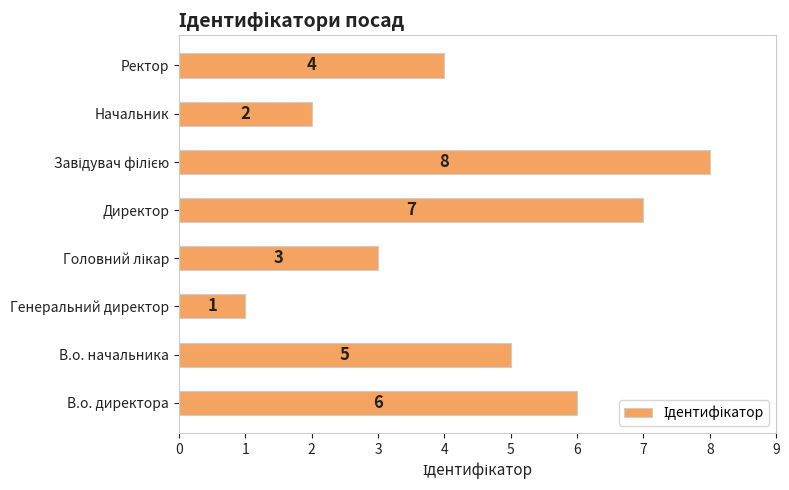

Is it true that the value at В.о. начальника is 8?

False